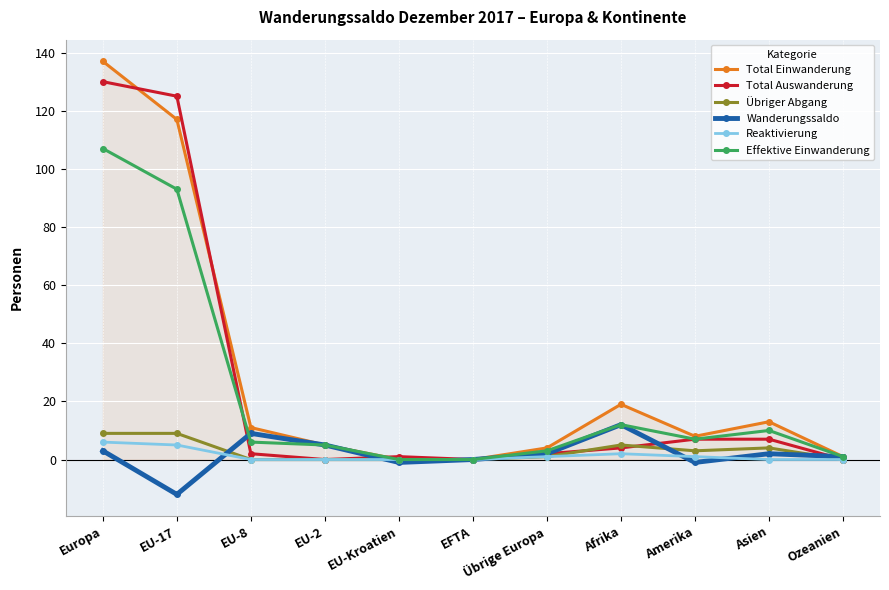

What are all the series names shown in the legend?

Total Einwanderung, Total Auswanderung, Übriger Abgang, Wanderungssaldo, Reaktivierung, Effektive Einwanderung